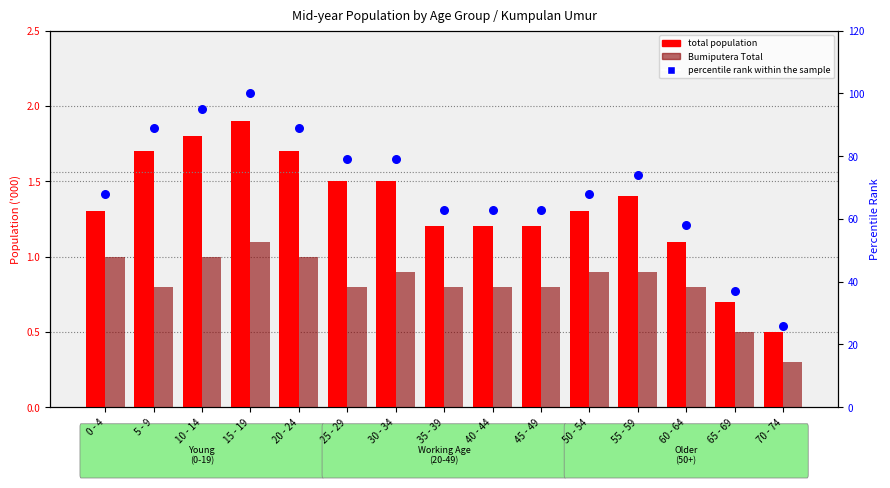

What is the total value across all series at 10 - 14?

97.8